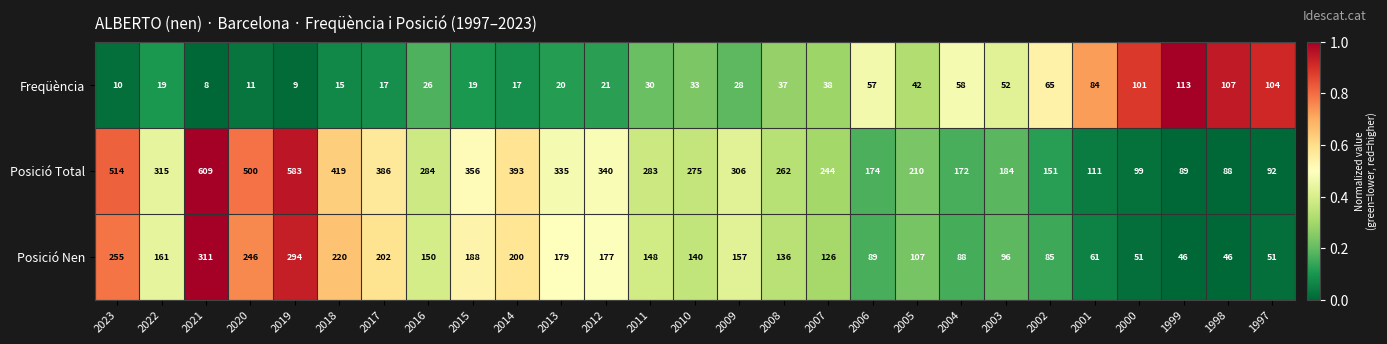

At which label does Posició Total reach its minimum?

1998